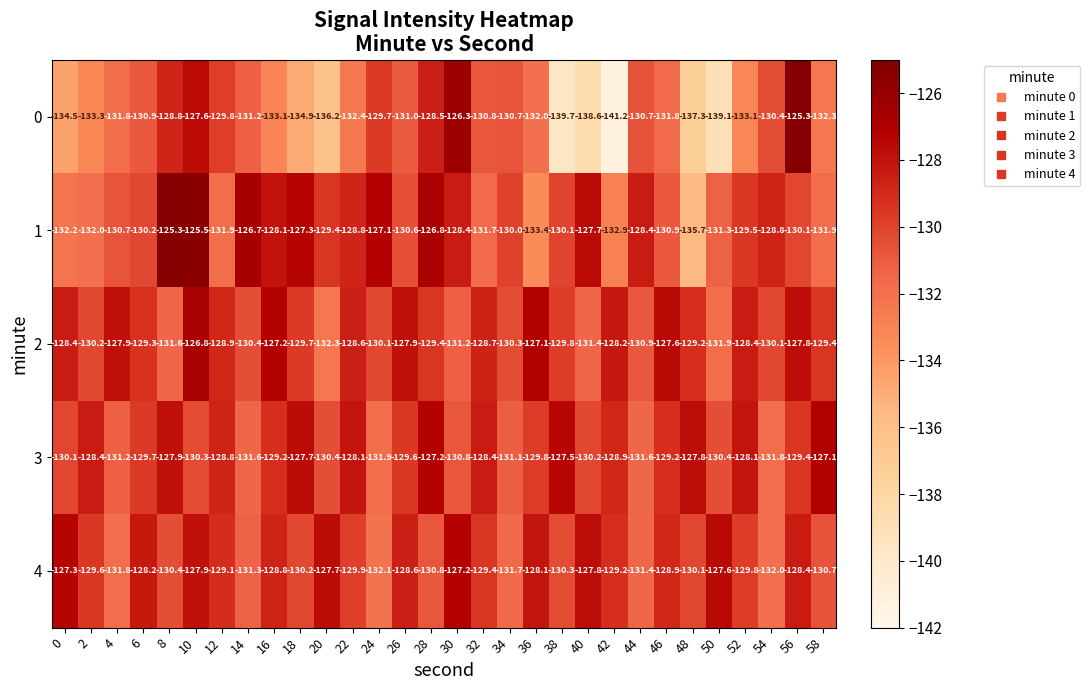

What is the maximum value shown in the chart?

-125.3